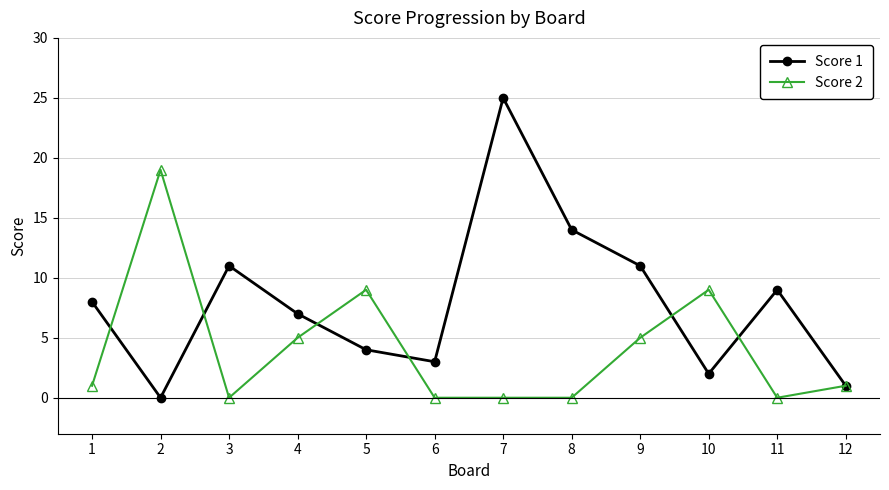

What are all the series names shown in the legend?

Score 1, Score 2